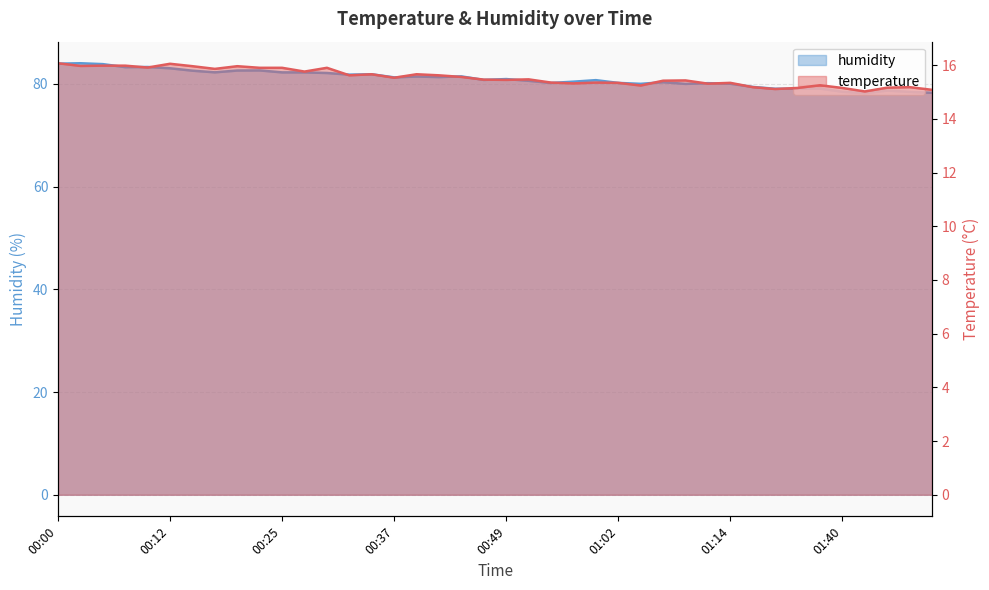

Reading left to right, what are all the values shown in this chart?

temperature: 00:00=16.1	00:02=16.0	00:05=16.0	00:07=16.0	00:10=15.9	00:12=16.1	00:15=16.0	00:17=15.9	00:20=16.0	00:22=15.9	00:25=15.9	00:27=15.8	00:30=15.9	00:32=15.6	00:34=15.7	00:37=15.5	00:39=15.7	00:42=15.6	00:44=15.6	00:47=15.5	00:49=15.4	00:52=15.5	00:54=15.3	00:57=15.3	00:59=15.3	01:02=15.3	01:04=15.2	01:06=15.4	01:09=15.4	01:11=15.3	01:14=15.3	01:30=15.2	01:32=15.1	01:35=15.2	01:37=15.2	01:40=15.2	01:47=15.0	01:50=15.2	01:52=15.2	01:55=15.1
humidity: 00:00=84.0	00:02=84.0	00:05=83.9	00:07=83.3	00:10=83.3	00:12=83.0	00:15=82.6	00:17=82.3	00:20=82.6	00:22=82.6	00:25=82.2	00:27=82.2	00:30=82.1	00:32=81.8	00:34=81.9	00:37=81.3	00:39=81.4	00:42=81.3	00:44=81.5	00:47=80.8	00:49=81.0	00:52=80.6	00:54=80.2	00:57=80.4	00:59=80.7	01:02=80.2	01:04=80.0	01:06=80.3	01:09=80.0	01:11=80.2	01:14=80.0	01:30=79.4	01:32=79.1	01:35=79.1	01:37=79.1	01:40=78.5	01:47=78.2	01:50=78.7	01:52=78.5	01:55=78.3